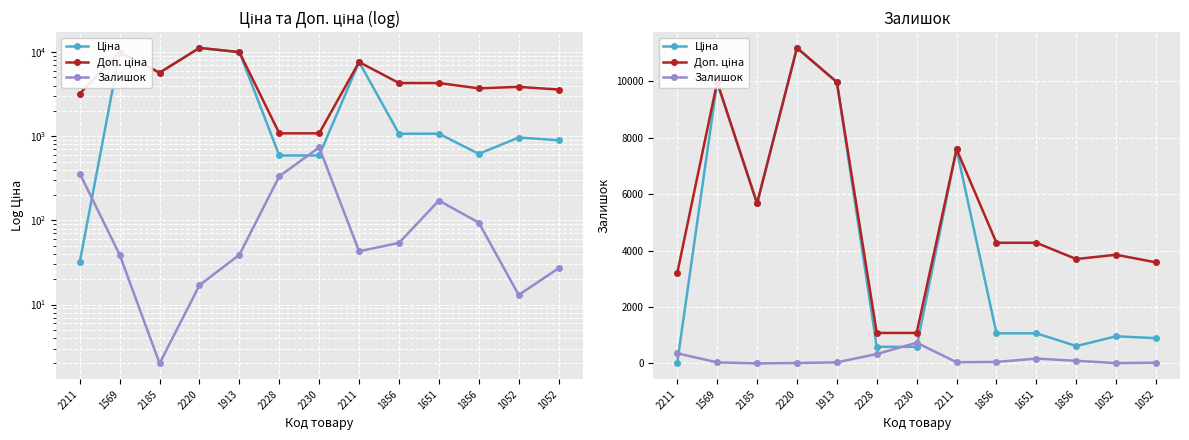

True or false: Залишок and Доп. ціна intersect in this chart.

False